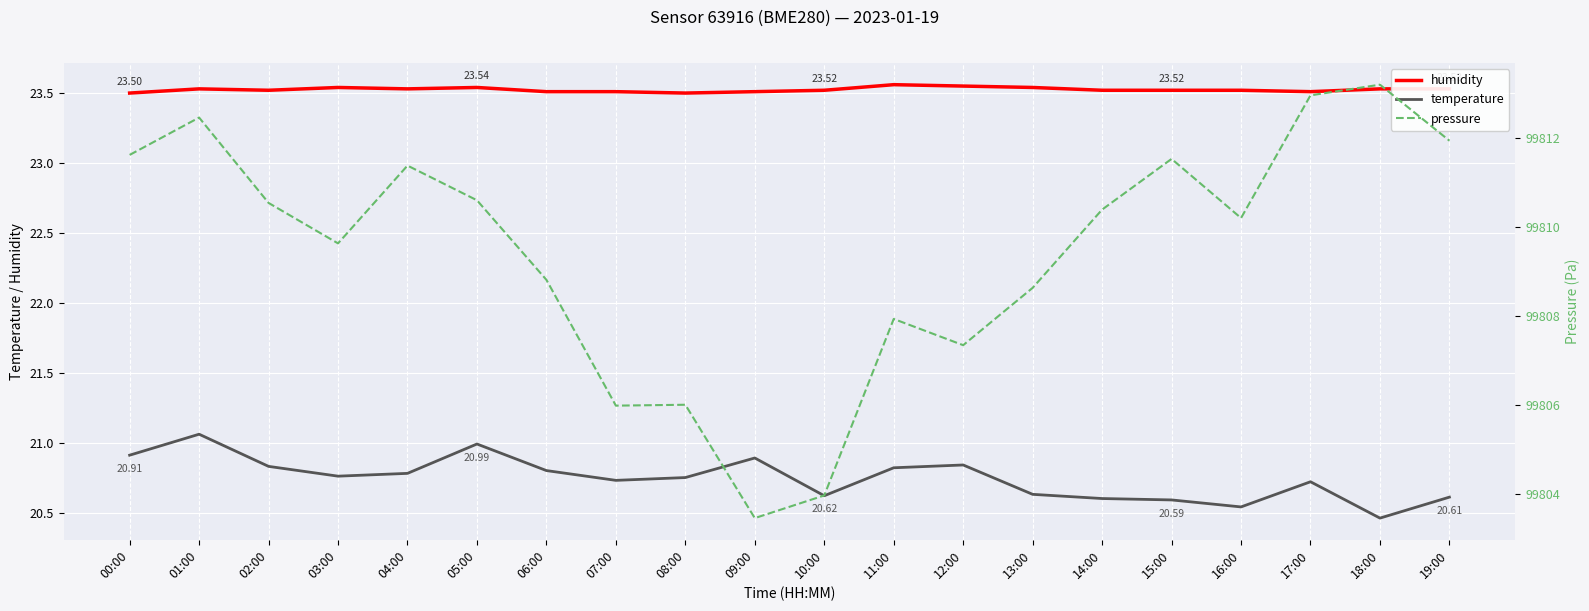

What is the sum of the humidity values at 04:00 and 09:00?

47.0